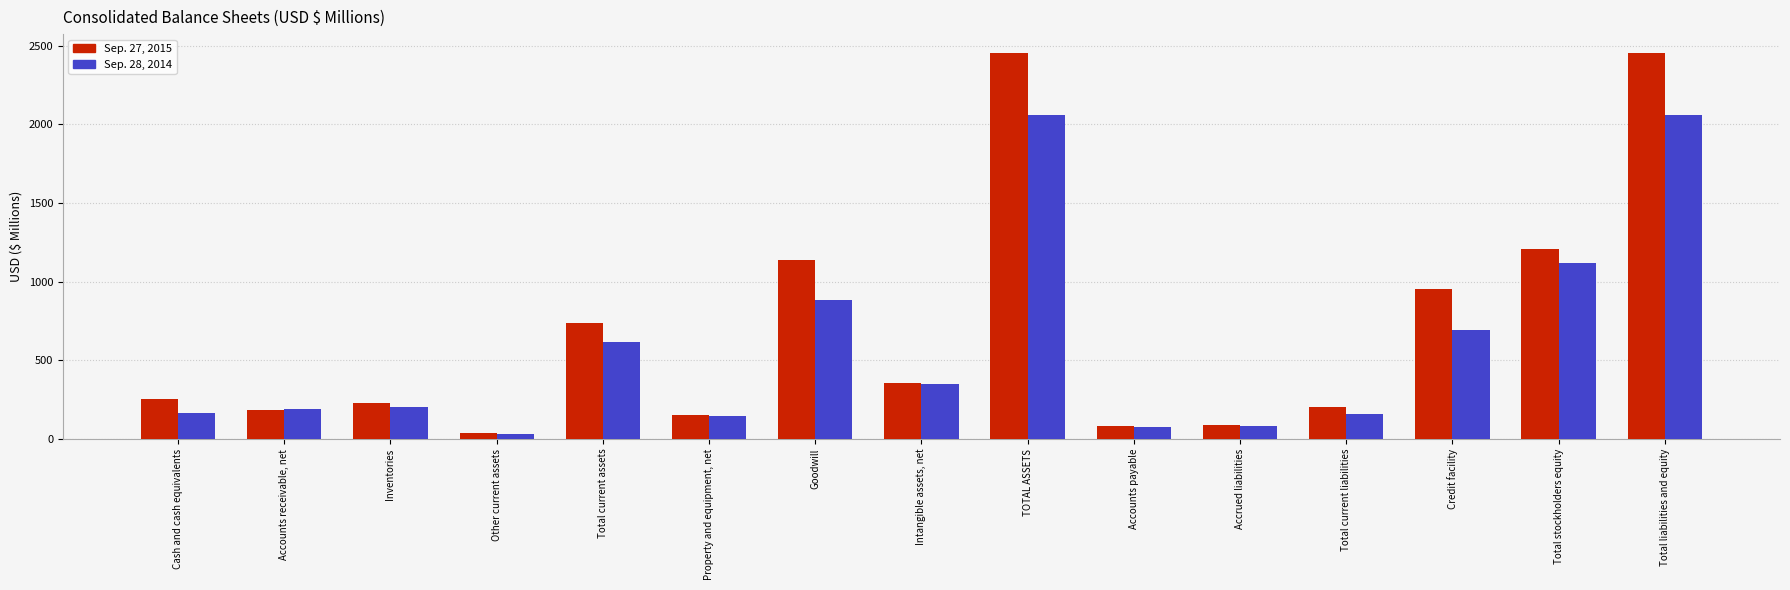

What is the average value of the Sep. 28, 2014 series?

589.4